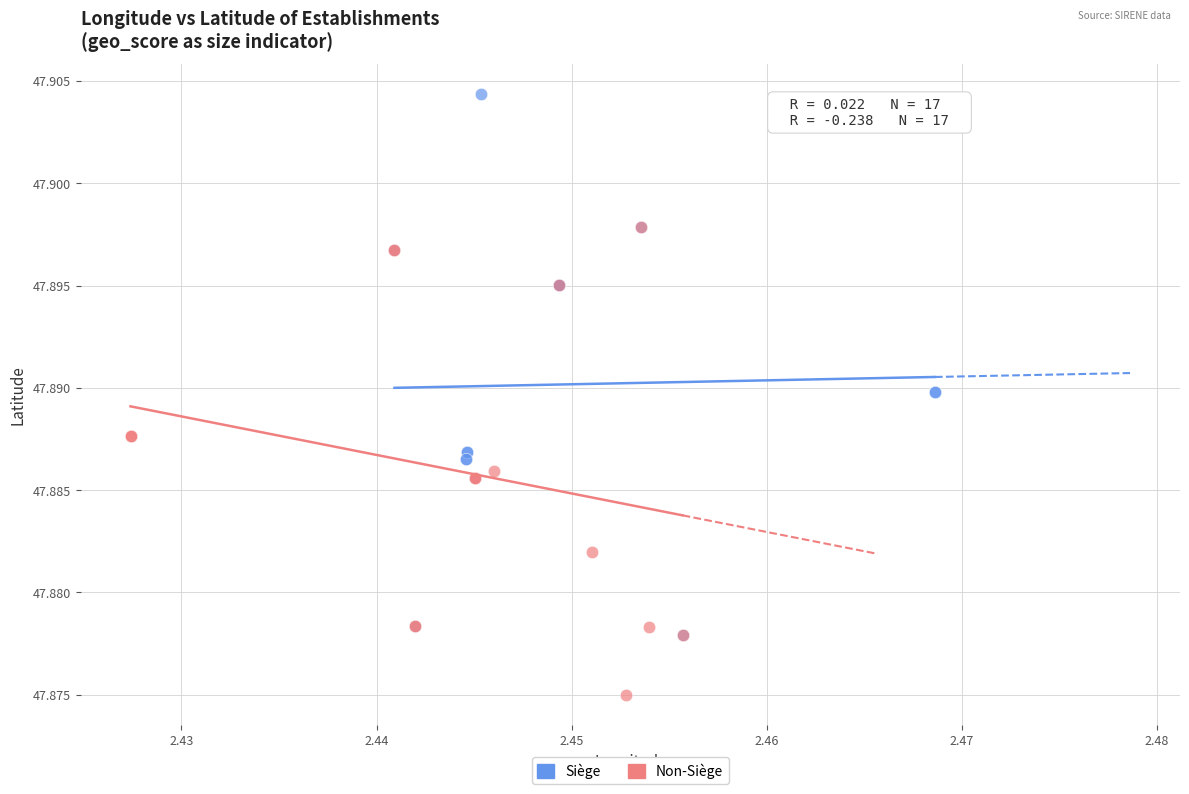

Which series has the widest spread of Y values?

Siège